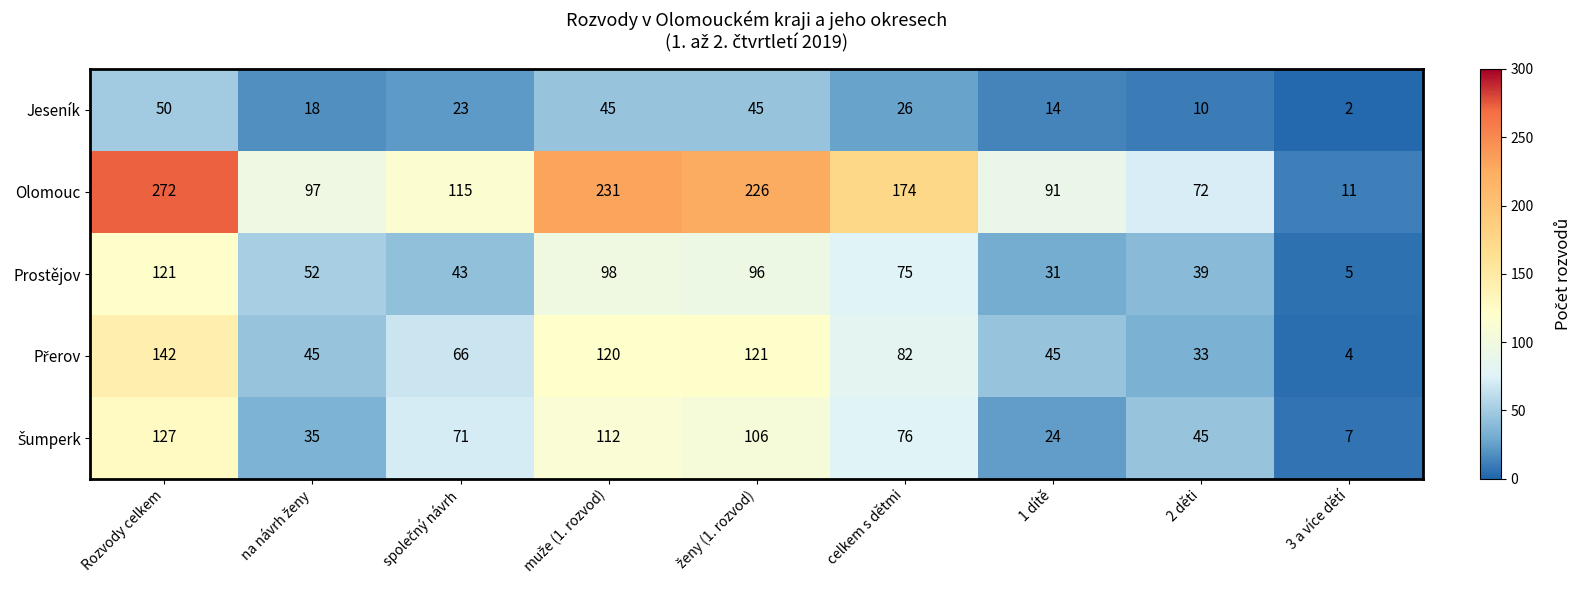

Count the number of categories in the chart.

9